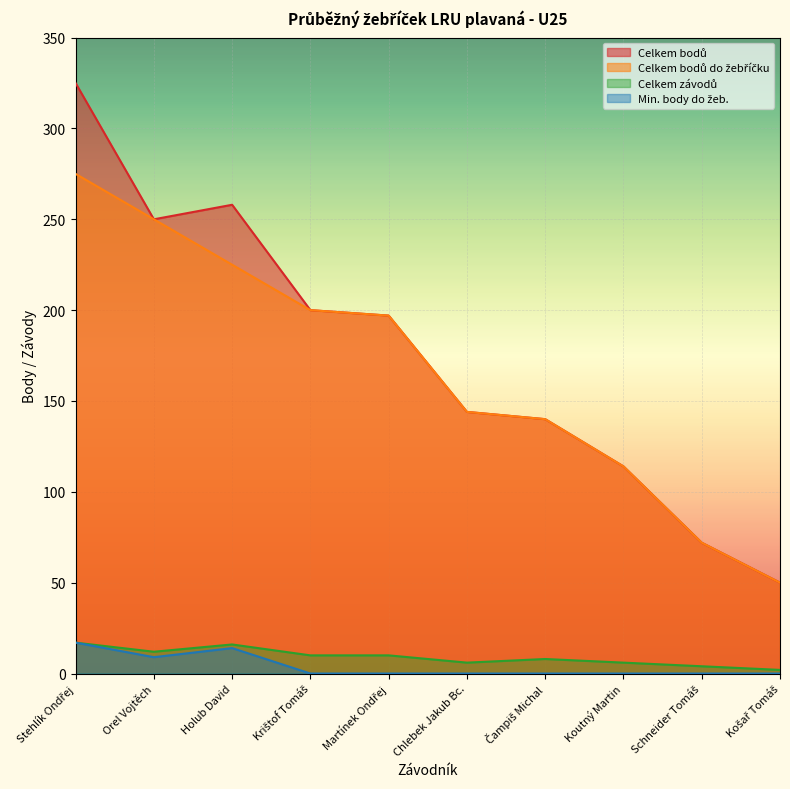

How many interior local valleys does the Celkem bodů series have?

1